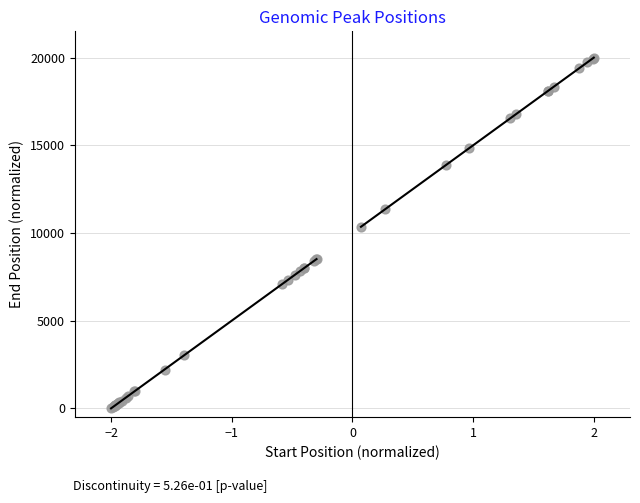

What Y value in the scatter plot is closest to 10000?

10353.5